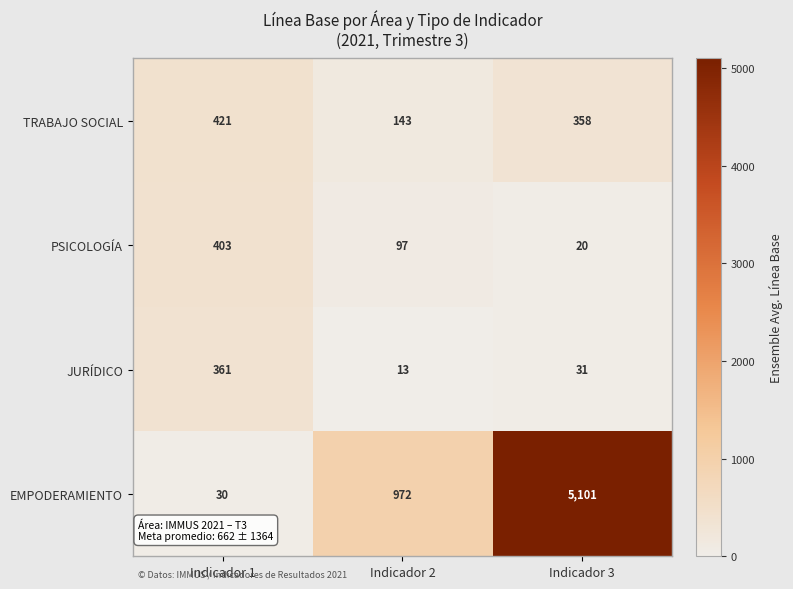

List the series in order of their peak value, lowest first.

JURÍDICO, PSICOLOGÍA, TRABAJO SOCIAL, EMPODERAMIENTO